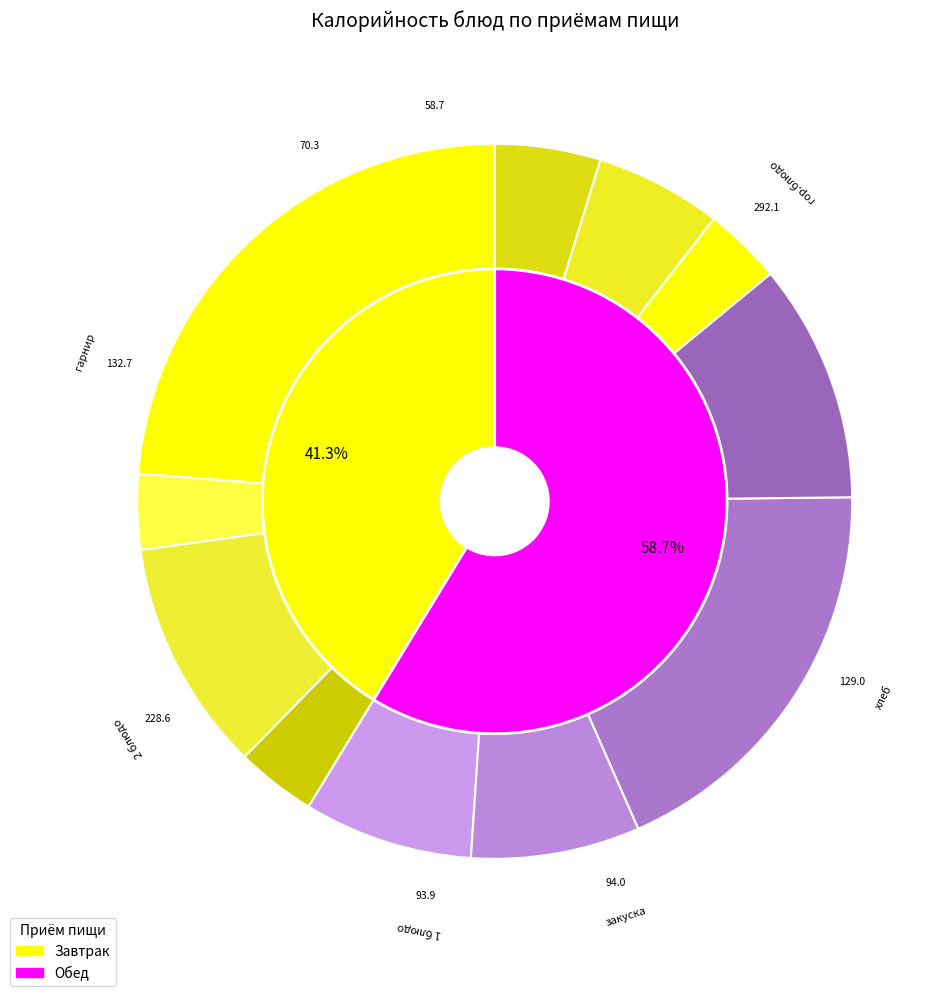

Approximately how many times larger is the value at закуска compared to гор.блюдо?

0.3